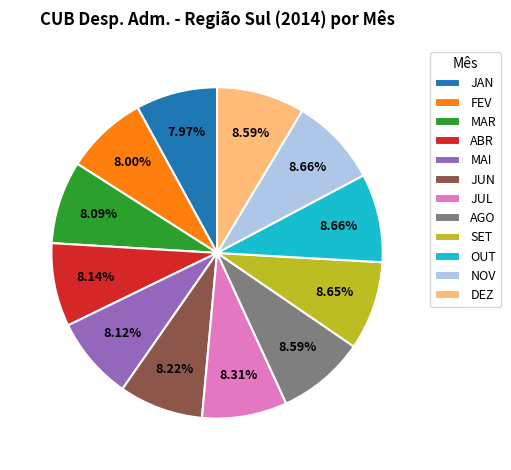

To the nearest percent, what portion does ABR represent?

8%